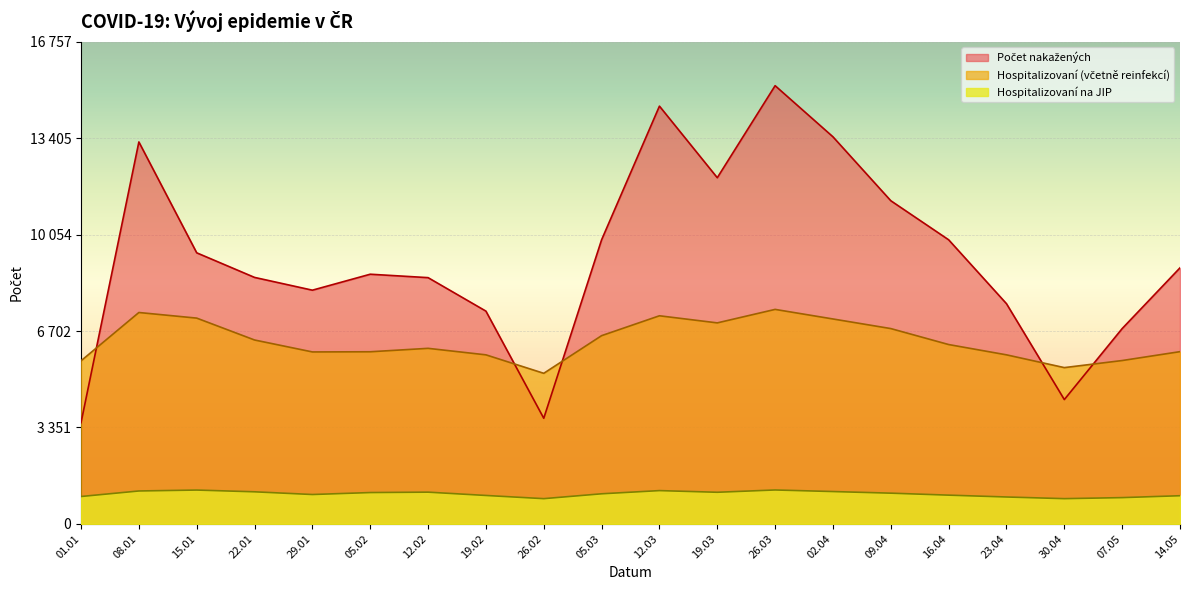

True or false: Hospitalizovaní (včetně reinfekcí) has more than 2 points higher than both neighbors.

True